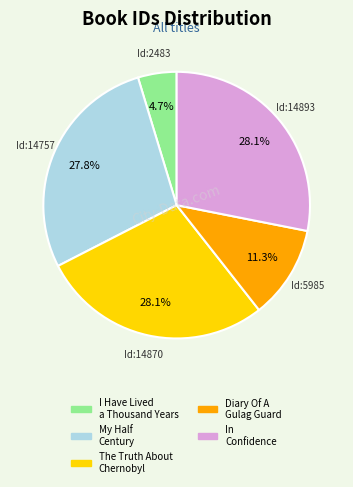

Is there any slice that represents more than half of the pie?

No